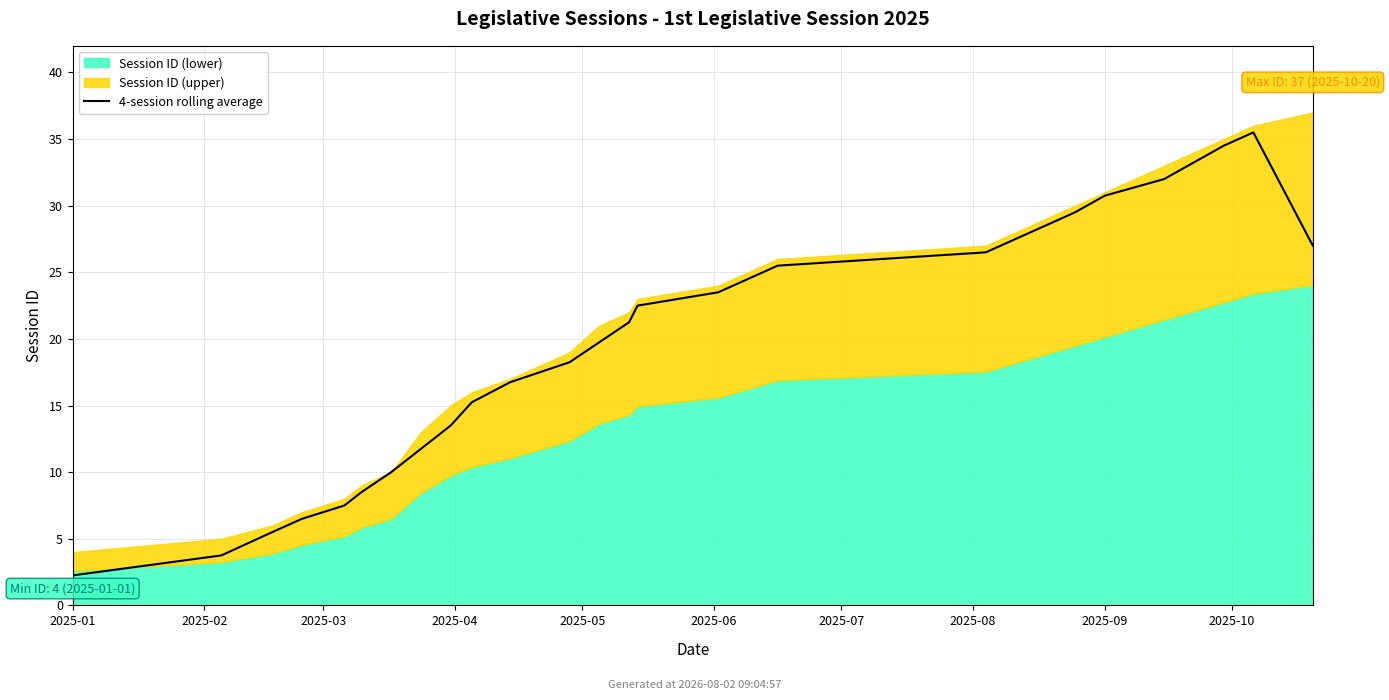

What is the difference between the values at 20 and 15?

5.0